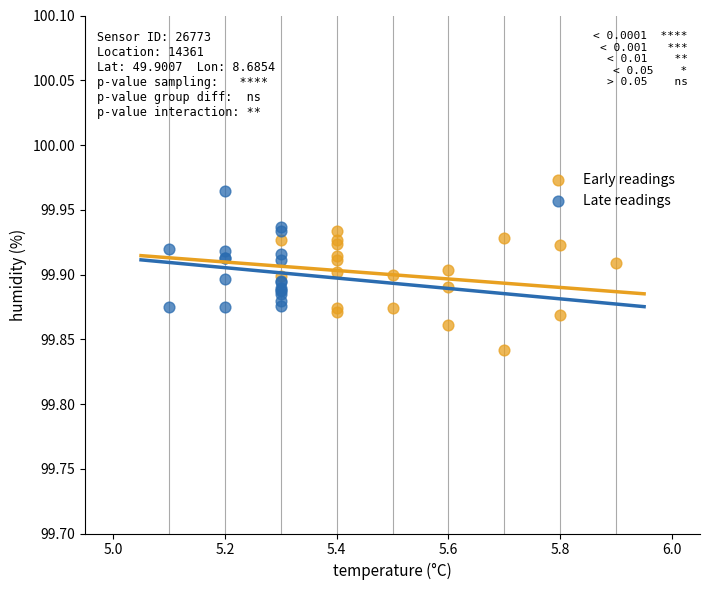

Which series reaches the minimum Y coordinate?

Early readings